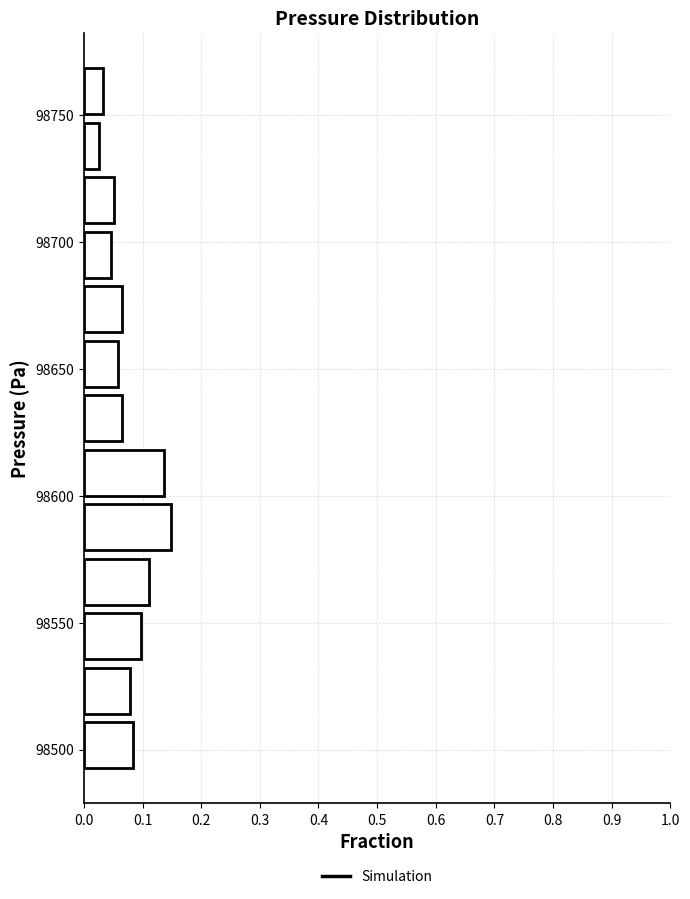

Reading bottom to top, transcribe this chart: for each bar, give the range it covers on the y-axis and its length. Neither the bar edges nor the lengths are printed on the chart, so give them approximately, as read against the axes.

98490 to 98510: 0.08
98510 to 98535: 0.08
98535 to 98555: 0.10
98555 to 98575: 0.11
98575 to 98600: 0.15
98600 to 98620: 0.14
98620 to 98640: 0.06
98640 to 98665: 0.06
98665 to 98685: 0.06
98685 to 98705: 0.05
98705 to 98725: 0.05
98725 to 98750: 0.03
98750 to 98770: 0.03